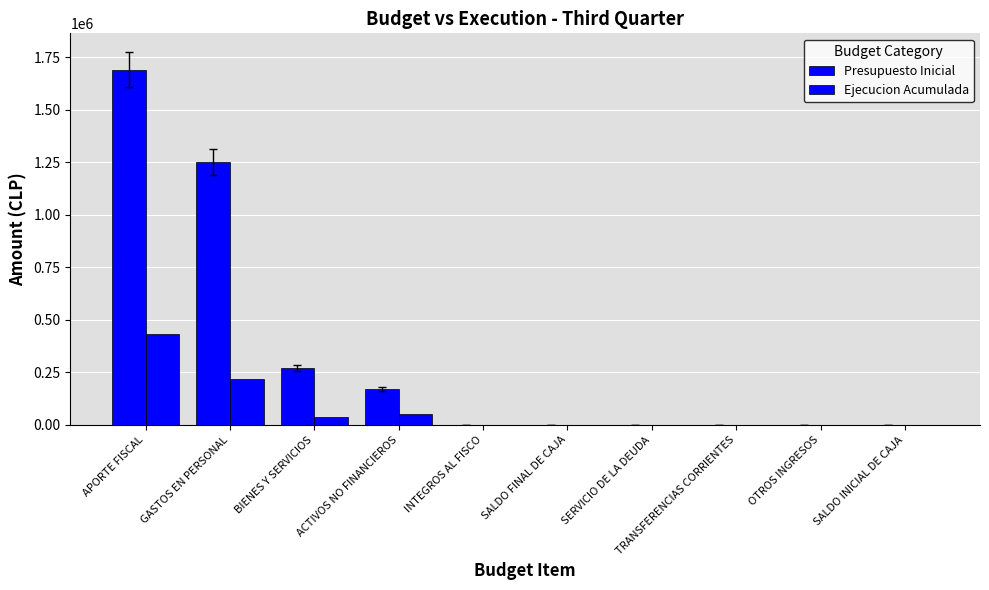

Is it true that Presupuesto Inicial equals 13 at INTEGROS AL FISCO?

False